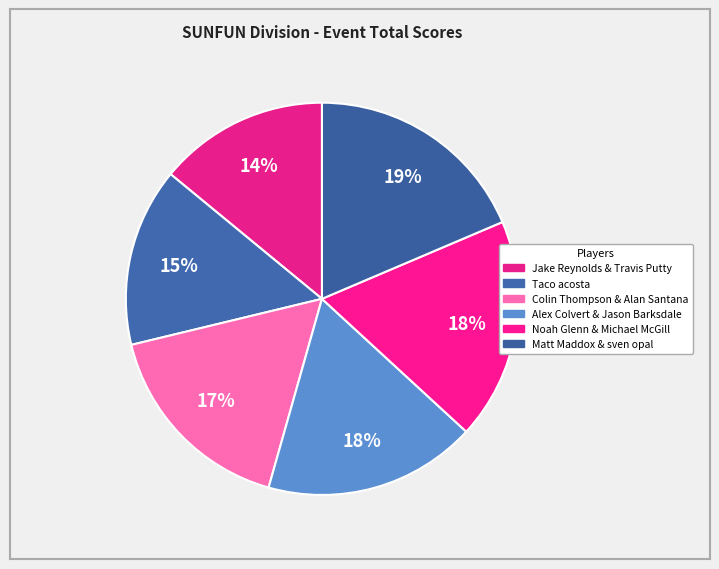

Which has a higher value, Colin Thompson & Alan Santana or Alex Colvert & Jason Barksdale?

Alex Colvert & Jason Barksdale